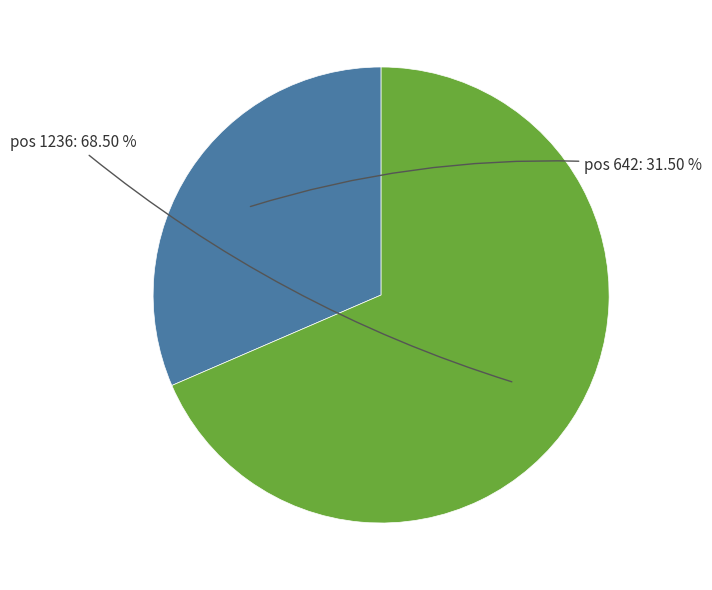

Rank the categories by value from highest to lowest.

pos 1236, pos 642